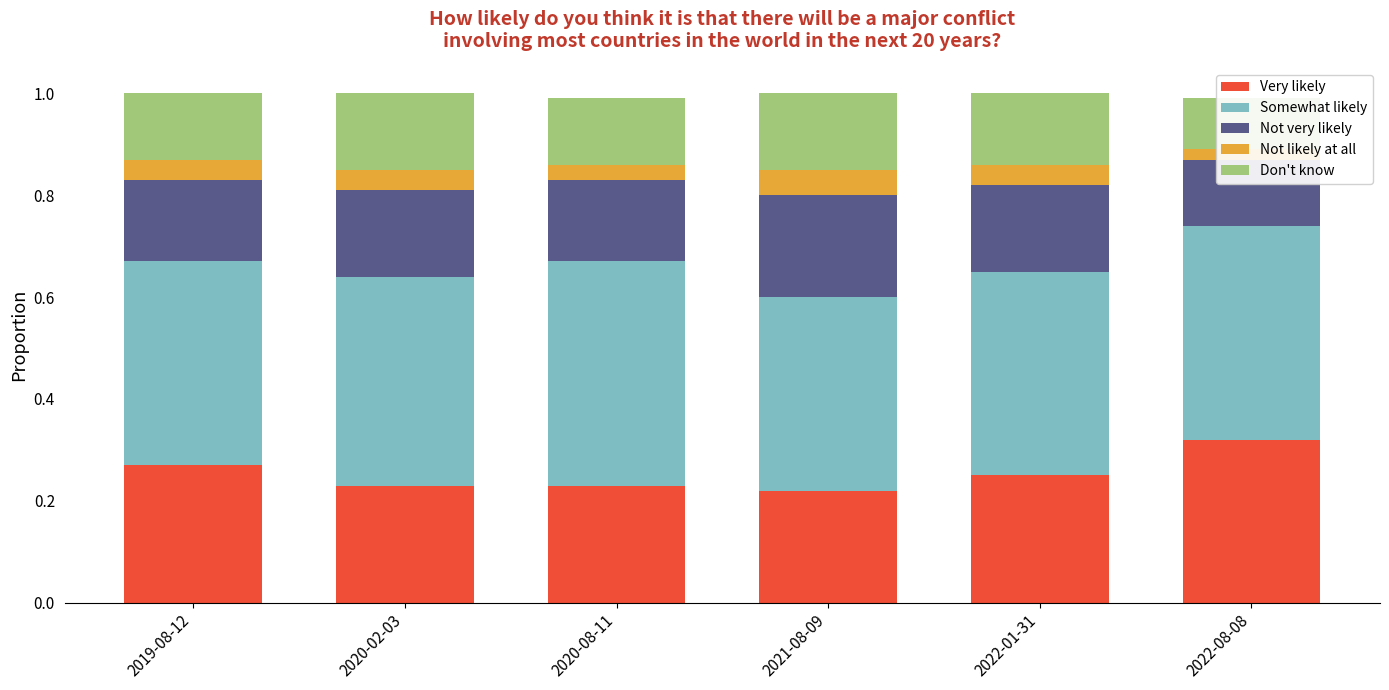

What is the value of the Somewhat likely bar at the 5th from the left?

0.4